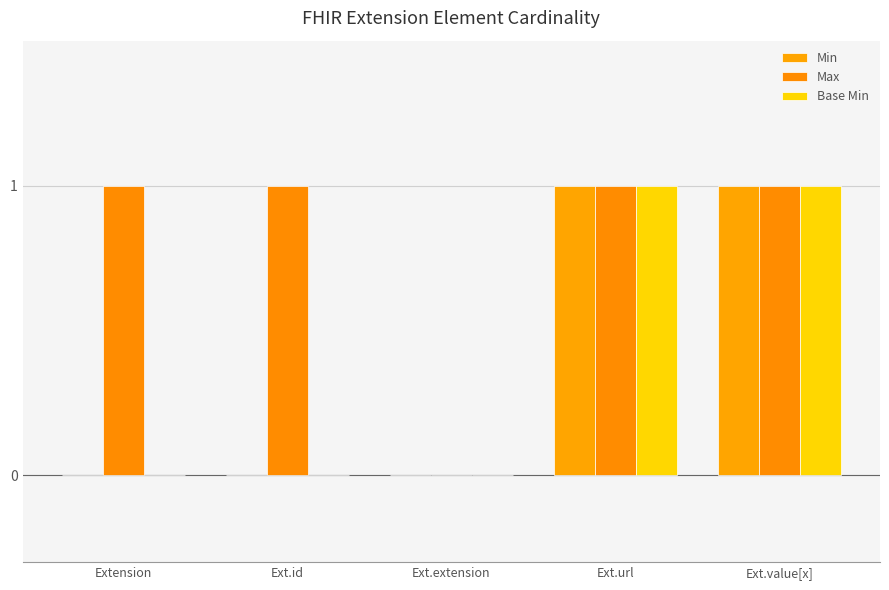

What is the maximum value for Max?

1